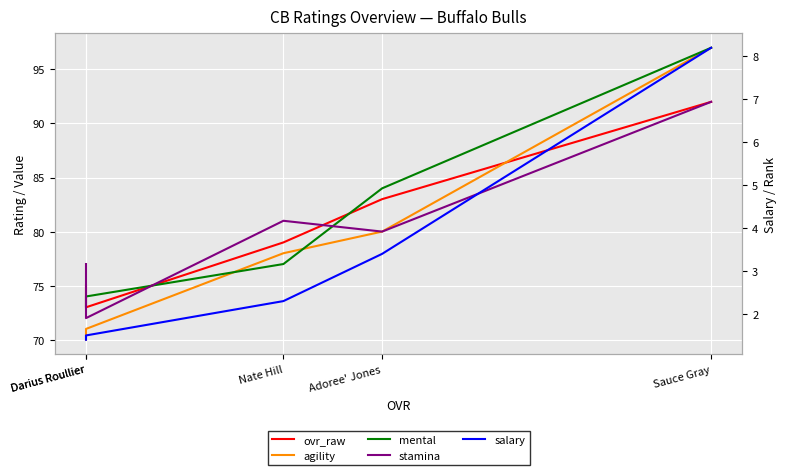

Which series has the largest total across all categories?

mental